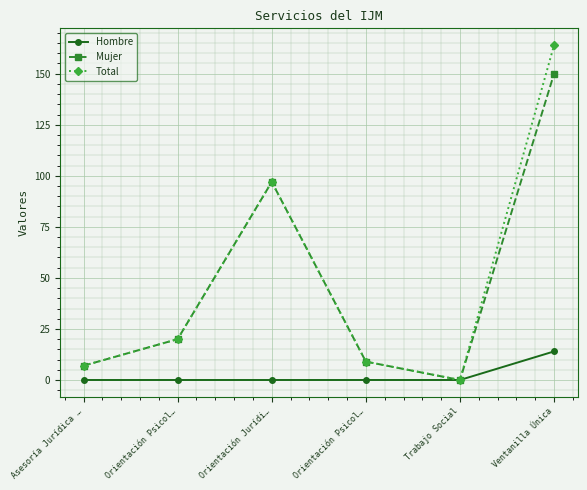

What is the label of the 4th point from the right?

Orientación Jurídi…